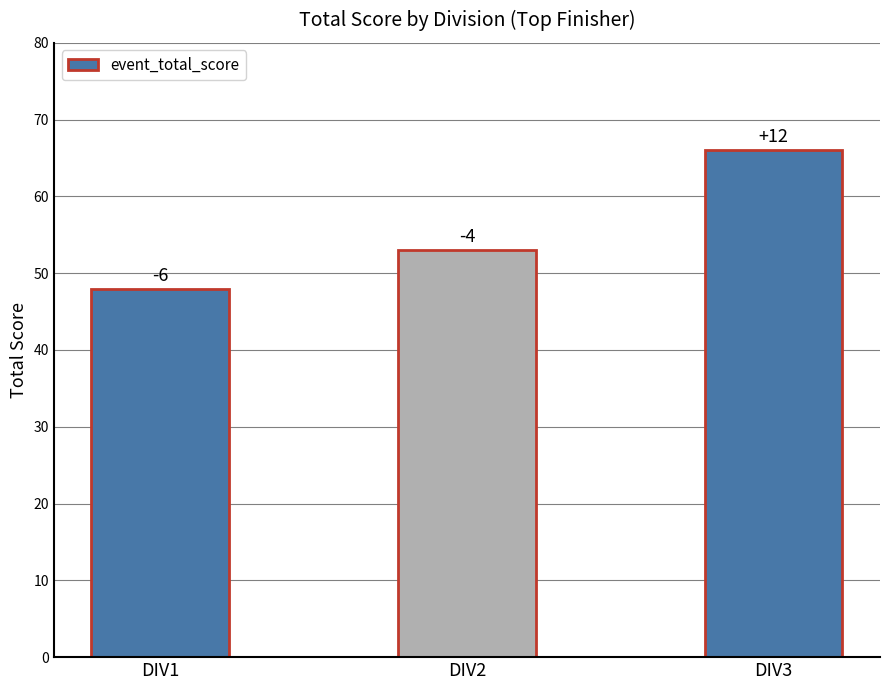

List the labels in order of value, largest first.

DIV3, DIV2, DIV1